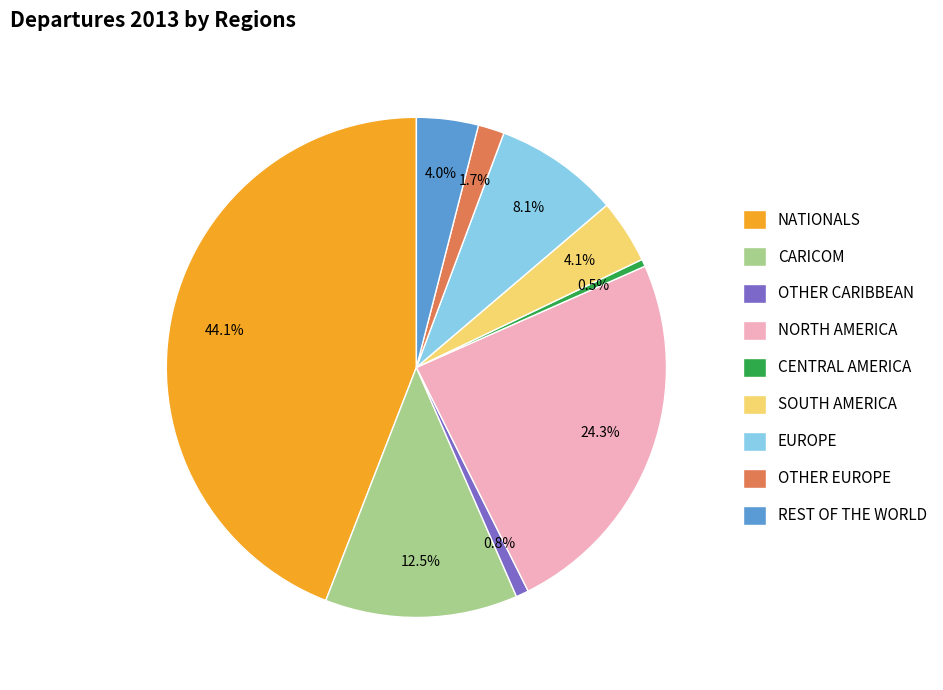

Approximately how many times larger is the value at CARICOM compared to EUROPE?

1.5